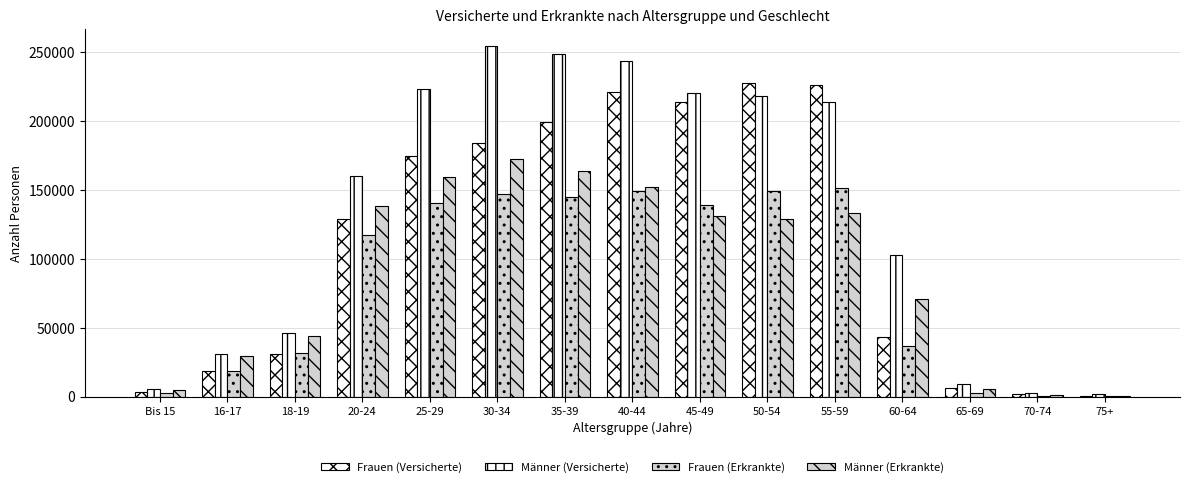

How many categories are shown in the chart?

15